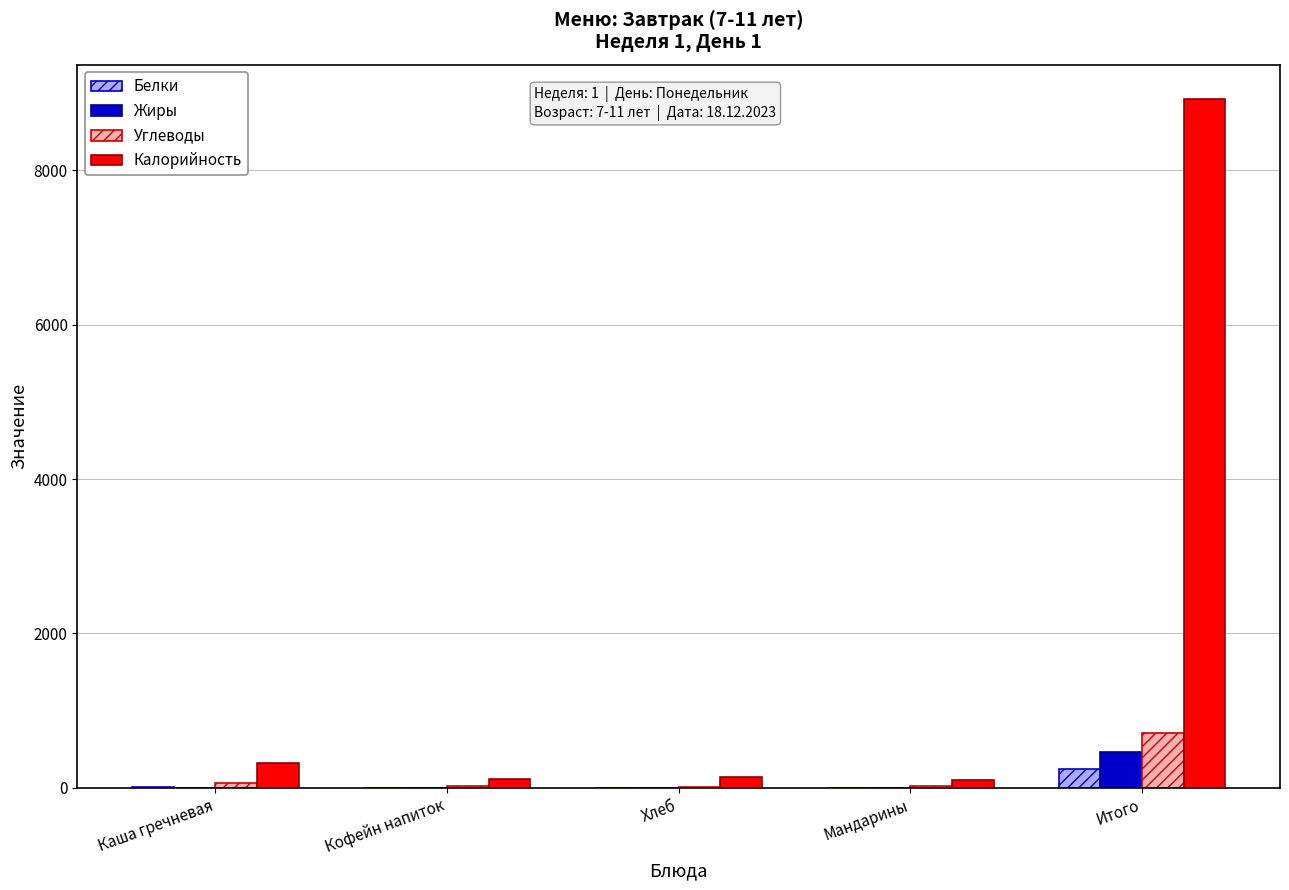

Which category has the highest value across all series?

Итого